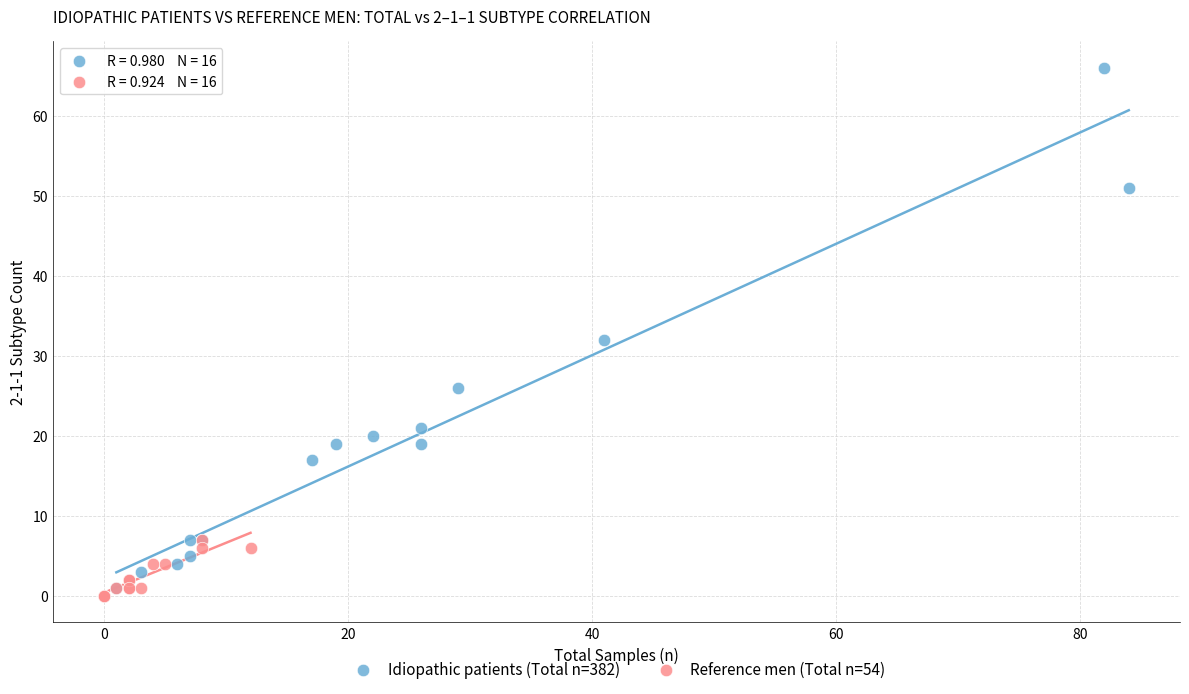

What are all the series names shown in the legend?

Idiopathic patients (Total n=382), Reference men (Total n=54)